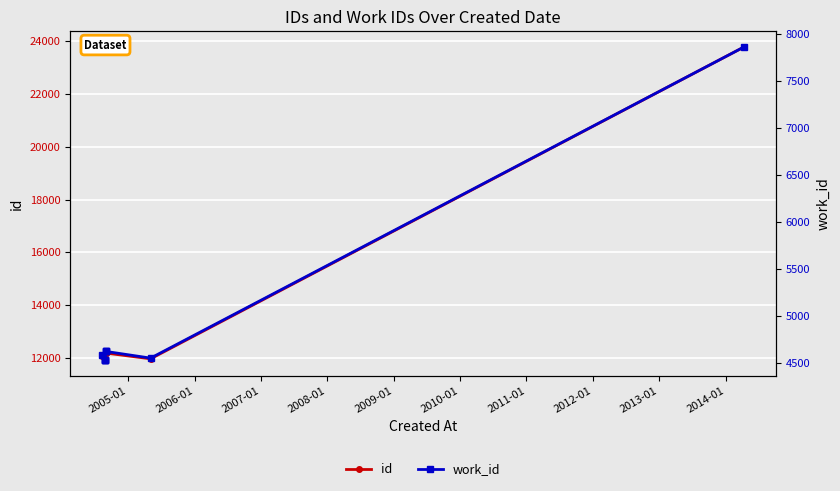

What is the smallest value displayed?

4532